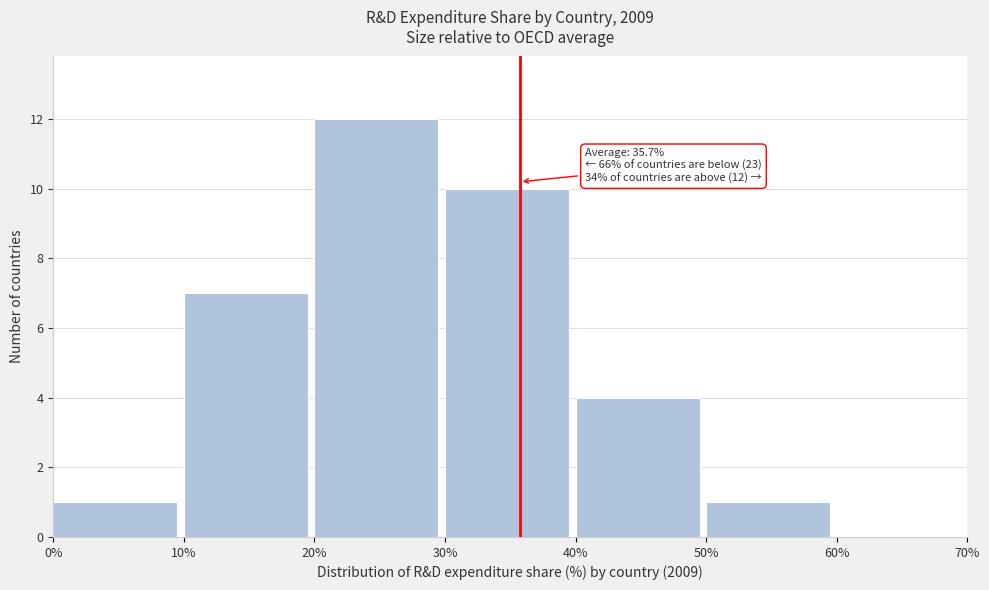

Which range on the x-axis has the tallest bar?

20% to 30%